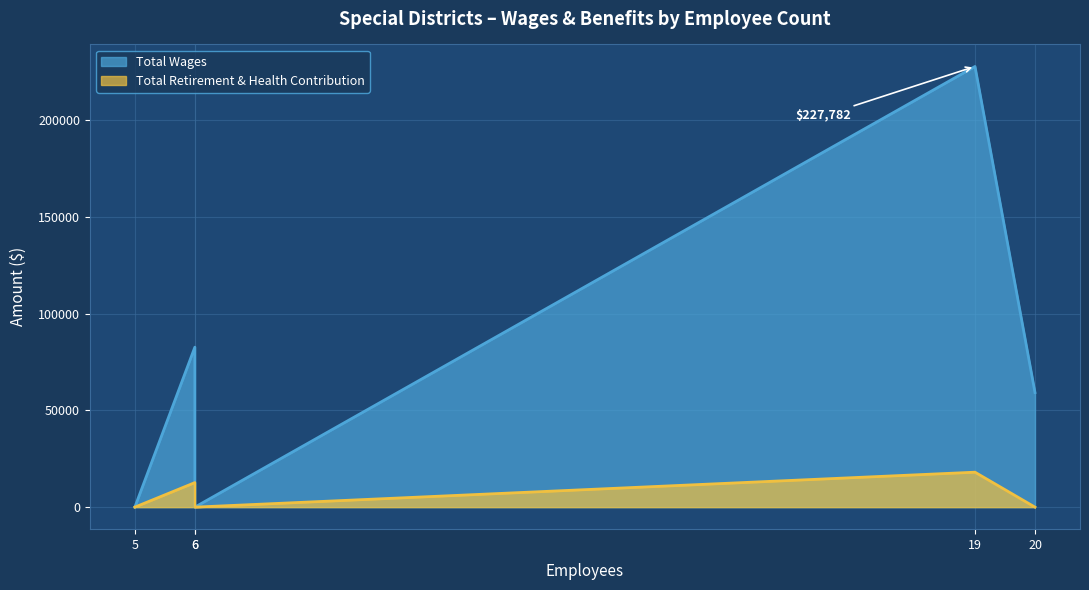

List the labels in order of Total Retirement & Health Contribution value, largest first.

19, 6, 5, 6, 20